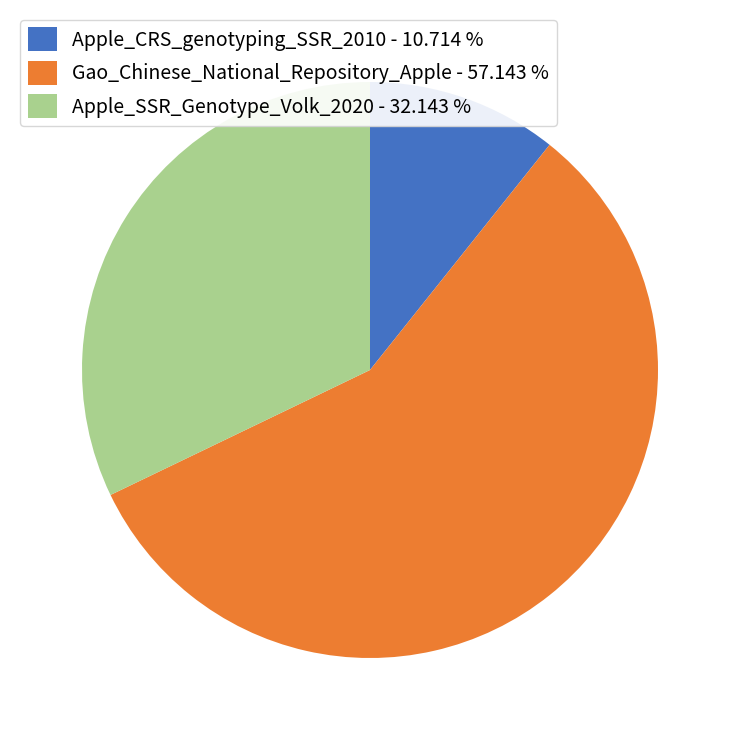

Combined, do Apple_CRS_genotyping_SSR_2010 - 10.714 % and Apple_SSR_Genotype_Volk_2020 - 32.143 % account for over 50%?

No